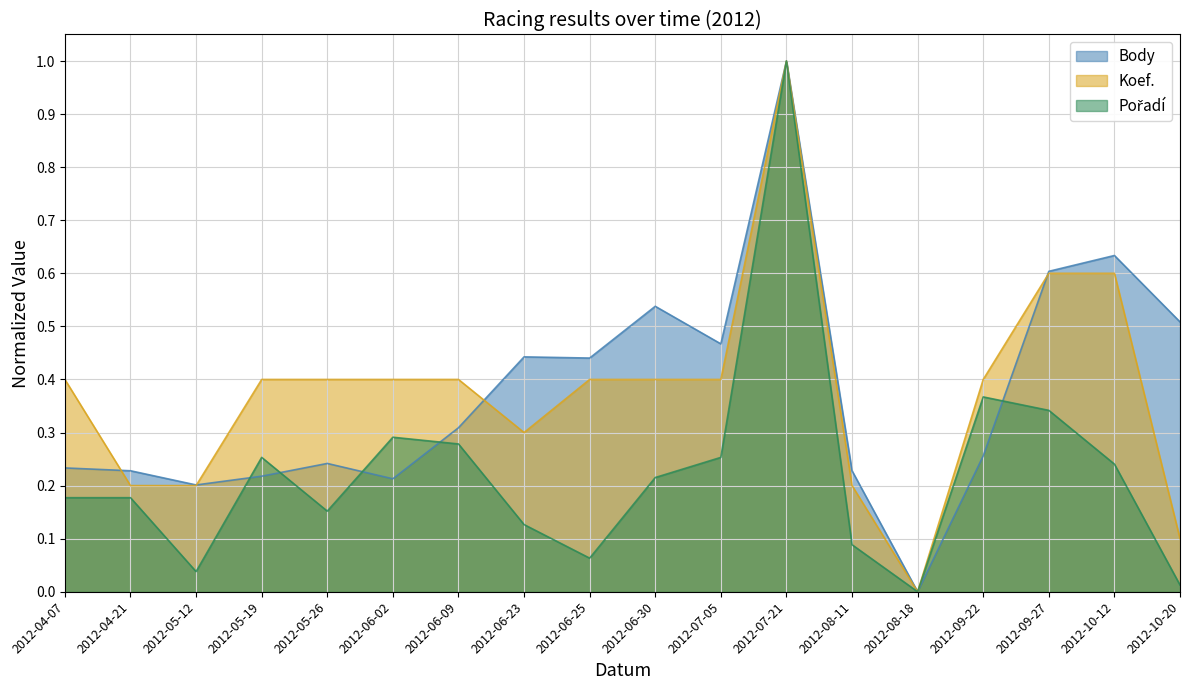

What position from the left is 2012-09-27?

16